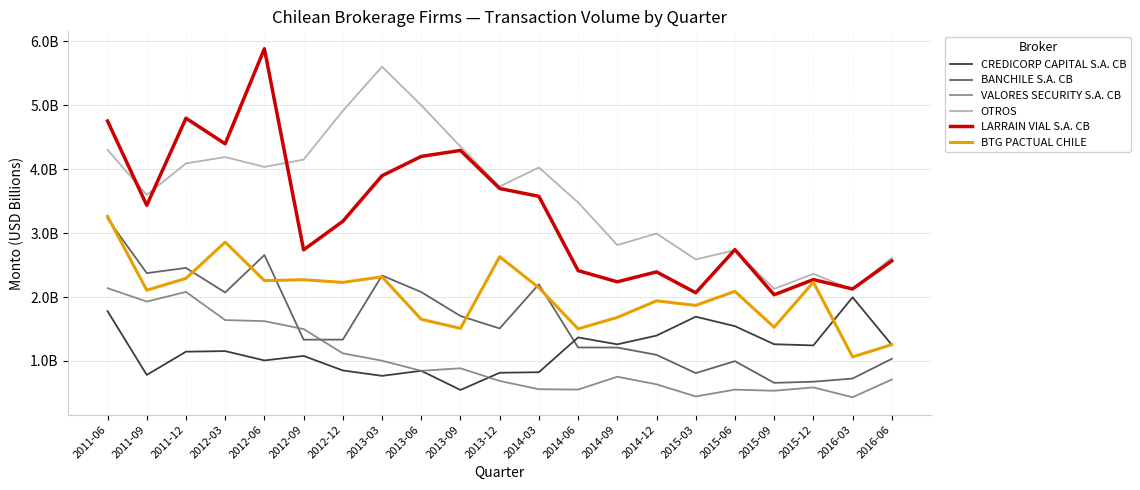

What are all the series names shown in the legend?

CREDICORP CAPITAL S.A. CB, BANCHILE S.A. CB, VALORES SECURITY S.A. CB, OTROS, LARRAIN VIAL S.A. CB, BTG PACTUAL CHILE